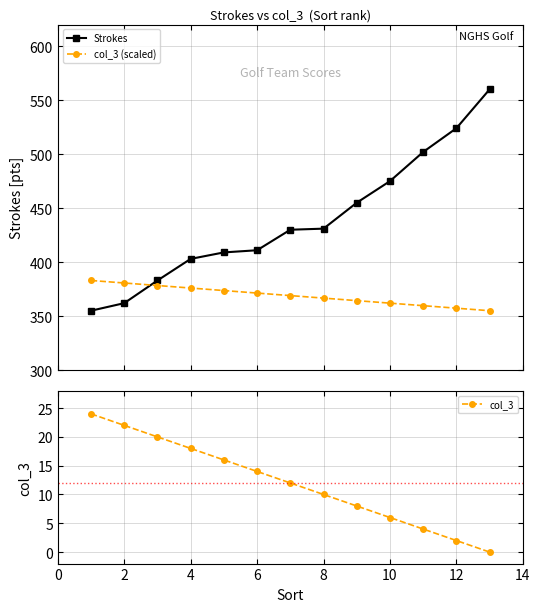

Reading left to right, what are all the values shown in this chart?

Strokes: 355.0	362.0	383.0	403.0	409.0	411.0	430.0	431.0	455.0	475.0	502.0	524.0	560.0
col_3 (scaled): 383.0	380.7	378.3	376.0	373.7	371.3	369.0	366.7	364.3	362.0	359.7	357.3	355.0
col_3: 24.0	22.0	20.0	18.0	16.0	14.0	12.0	10.0	8.0	6.0	4.0	2.0	0.0